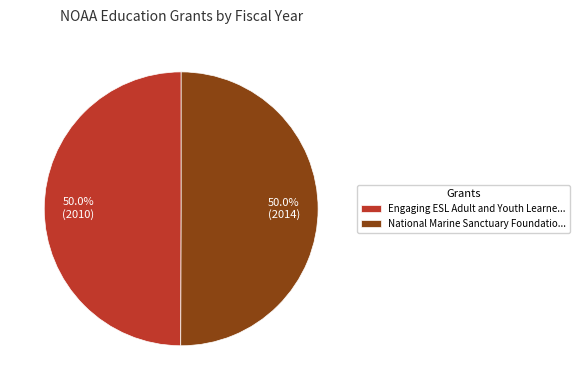

What is the ratio of the value at Engaging ESL Adult and Youth Learne... to the value at National Marine Sanctuary Foundatio...?

1.0